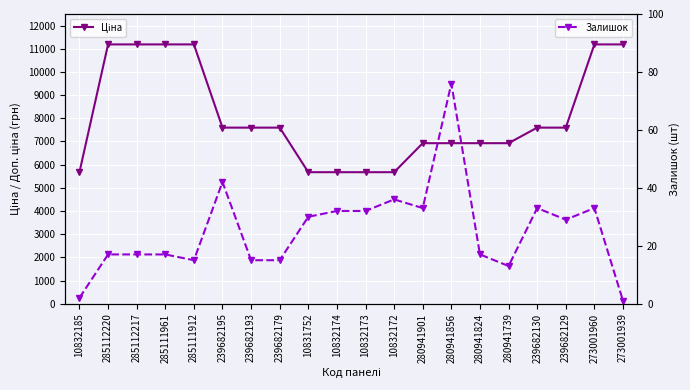

Which has a higher value, 10831752 or 239682179?

239682179